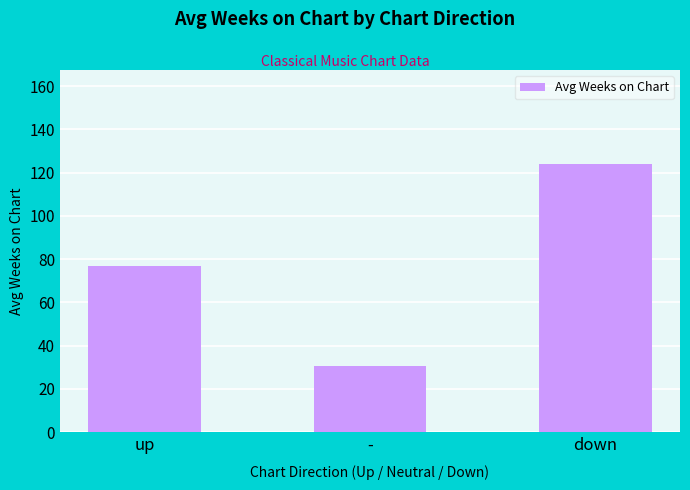

Which has a higher value, - or down?

down